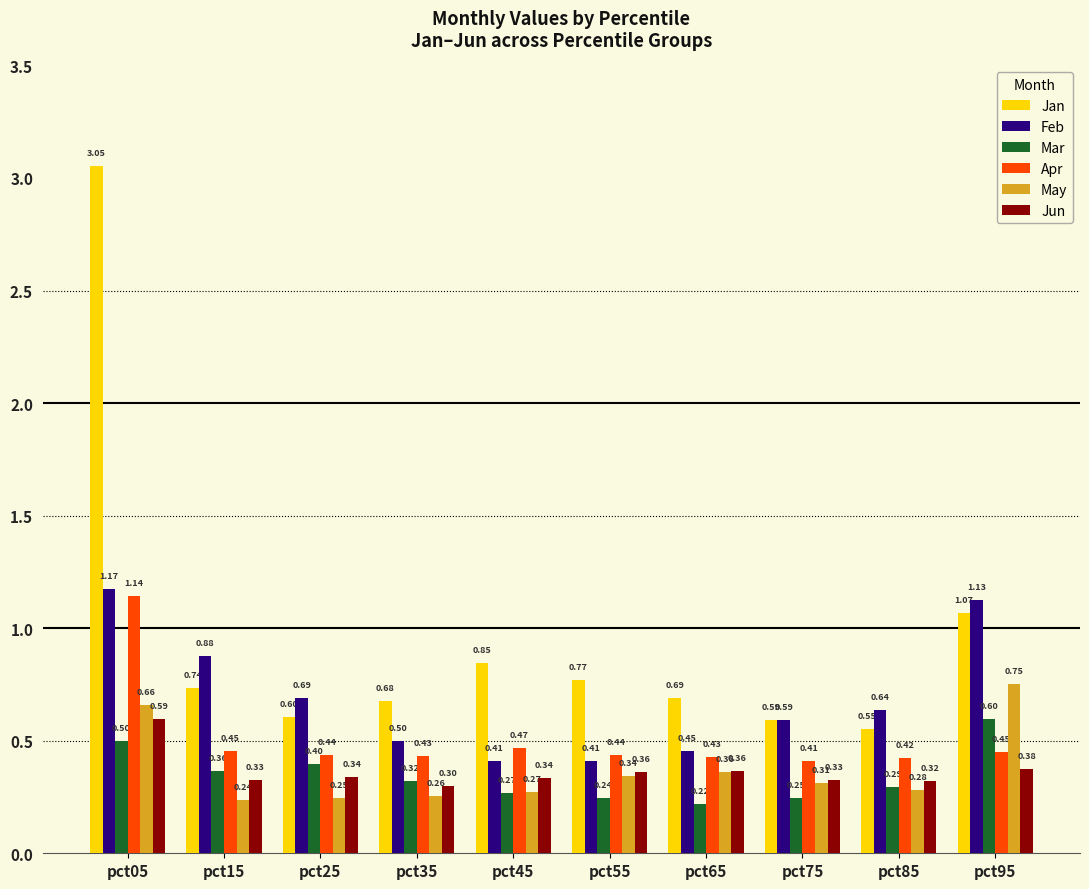

How many distinct data groups are displayed?

6